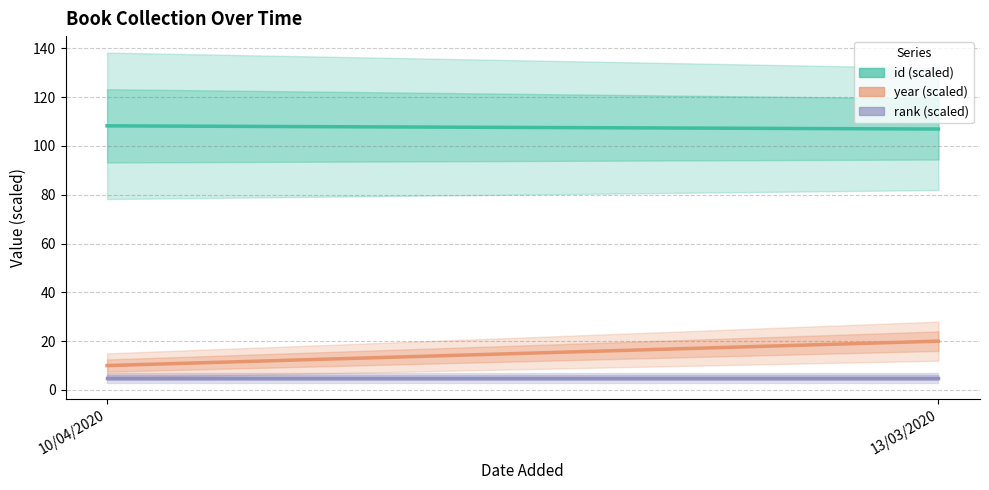

Where is rank (scaled) nearest to the value 5?

10/04/2020